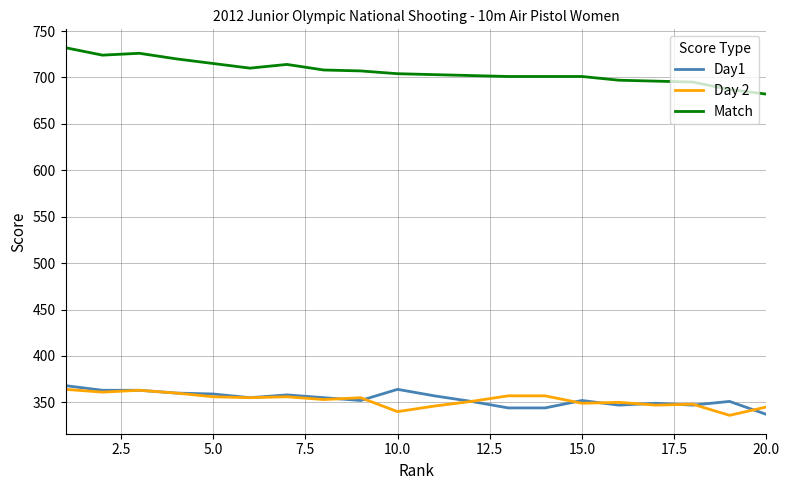

How many distinct data groups are displayed?

3